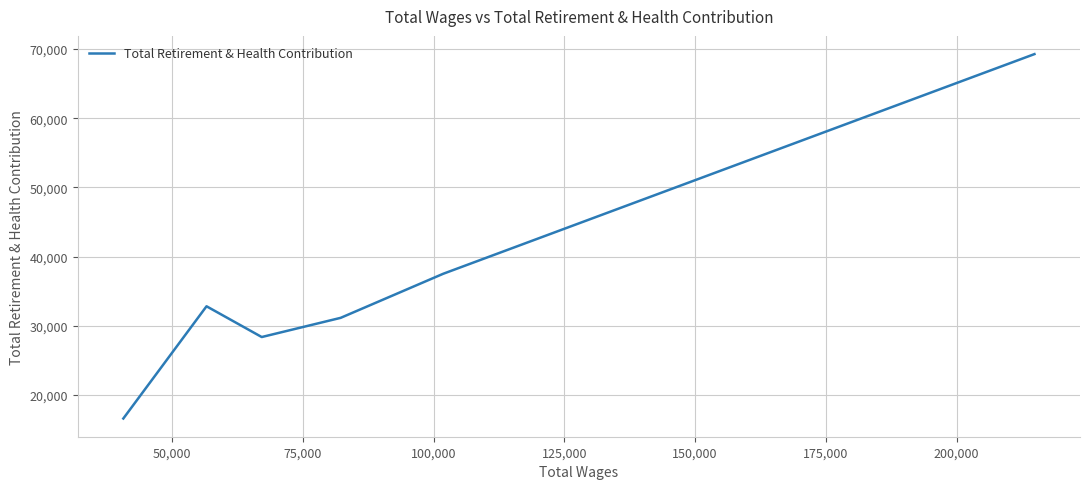

What is the sum of all values?

215665